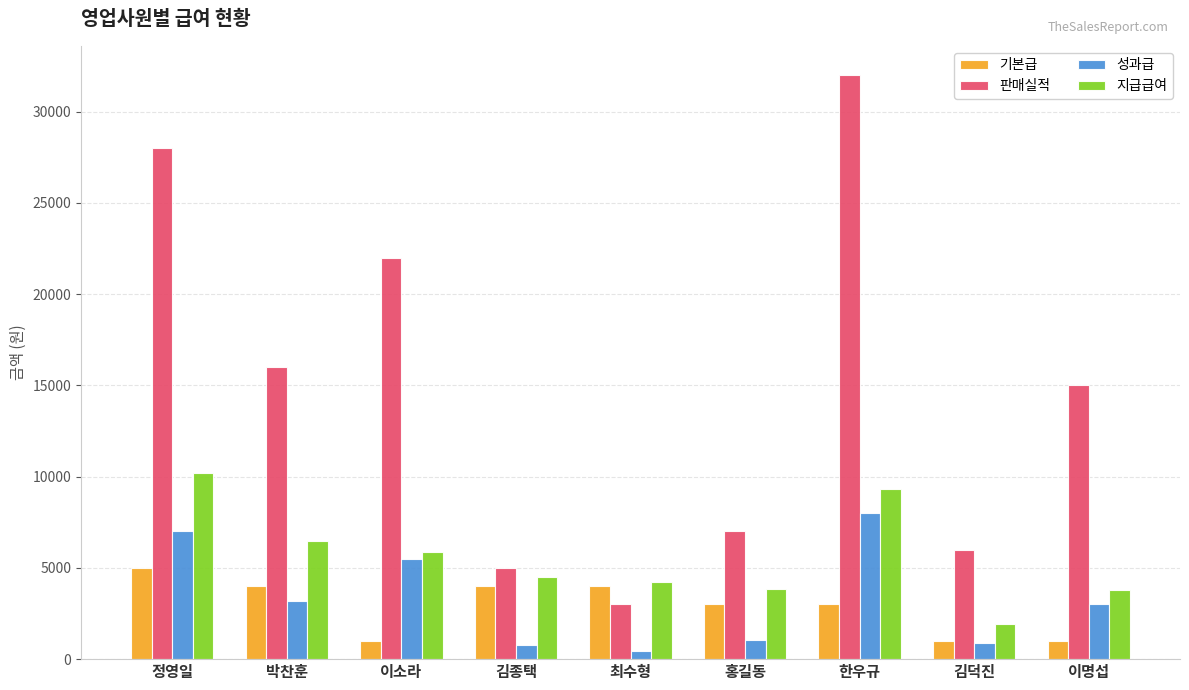

What is the label of the 3rd bar from the right?

한우규